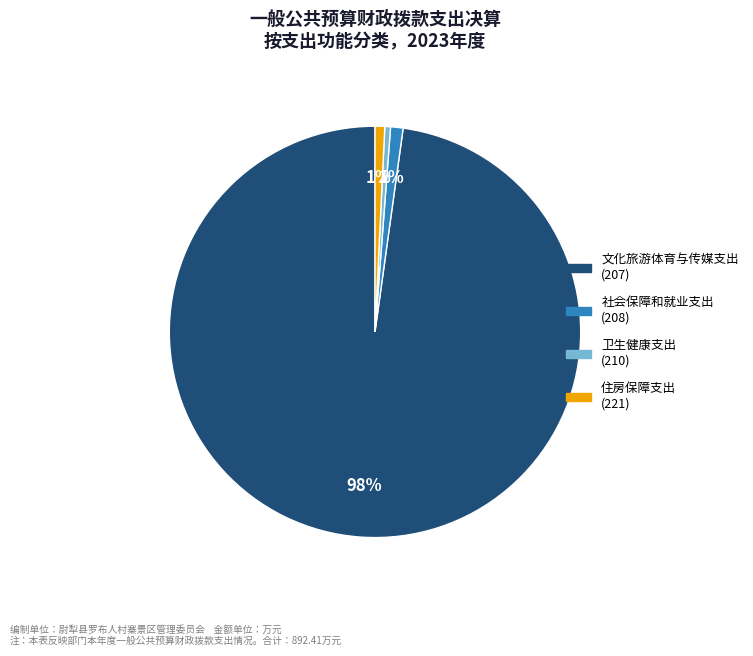

Which has a higher value, 卫生健康支出 (210) or 文化旅游体育与传媒支出 (207)?

文化旅游体育与传媒支出 (207)